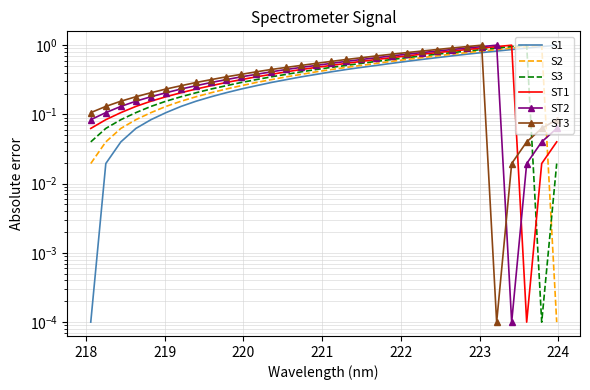

What are all the series names shown in the legend?

S1, S2, S3, ST1, ST2, ST3